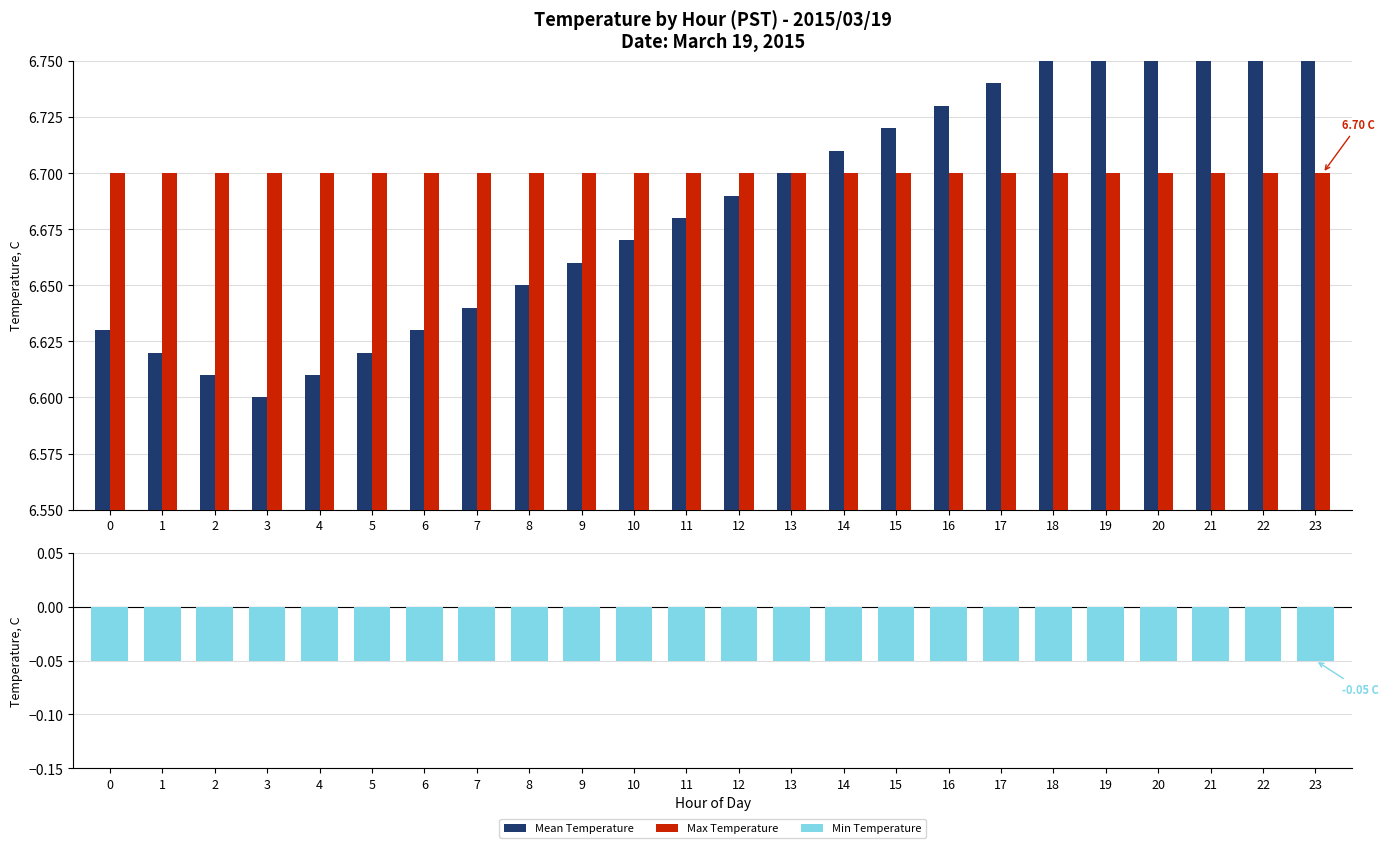

The Mean Temperature series shows 10.6 at 10. True or false?

False